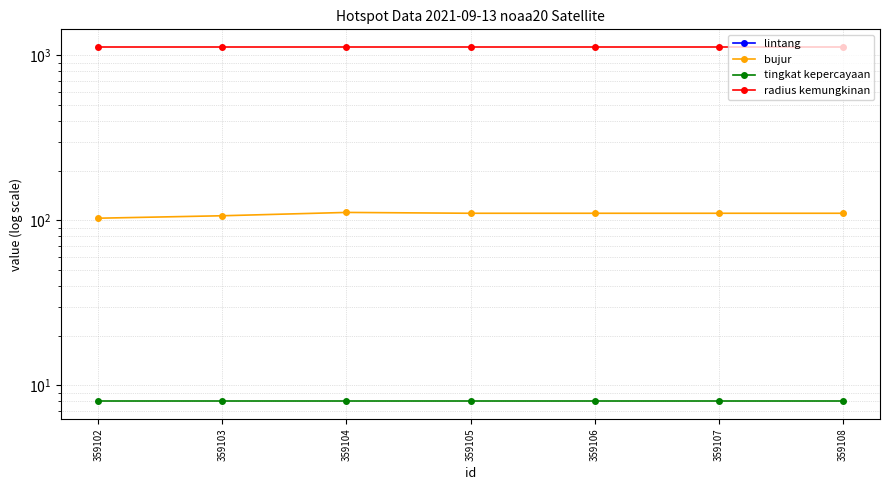

Reading left to right, extract all data points from this chart.

lintang: -3.0	-6.1	-7.3	-7.5	-7.5	-7.5	-7.5
bujur: 103.1	106.7	111.7	110.4	110.4	110.4	110.4
tingkat kepercayaan: 8.0	8.0	8.0	8.0	8.0	8.0	8.0
radius kemungkinan: 1125.0	1125.0	1125.0	1125.0	1125.0	1125.0	1125.0